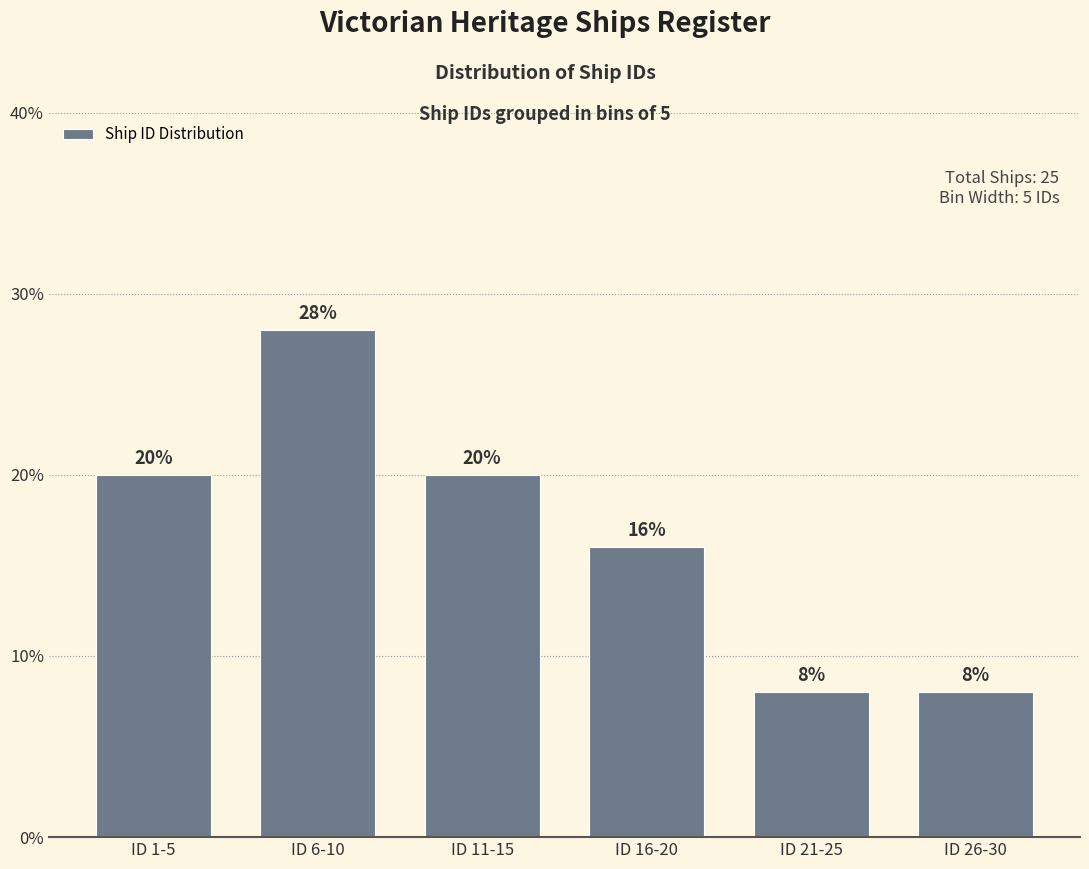

Reading left to right, extract all data points from this chart.

ID 1-5=20.0	ID 6-10=28.0	ID 11-15=20.0	ID 16-20=16.0	ID 21-25=8.0	ID 26-30=8.0